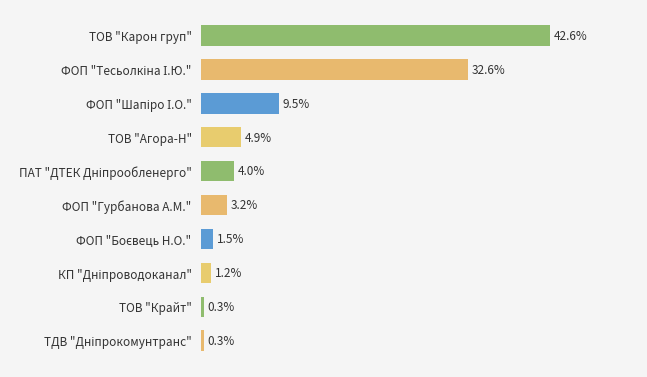

Which has a higher value, ФОП "Гурбанова А.М." or ТОВ "Агора-Н"?

ТОВ "Агора-Н"